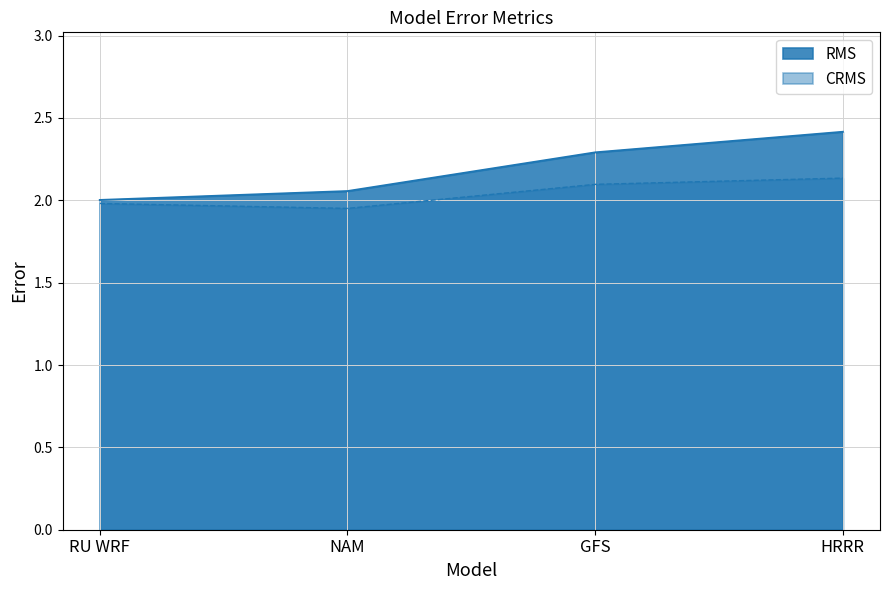

What is the minimum value shown in the chart?

2.0